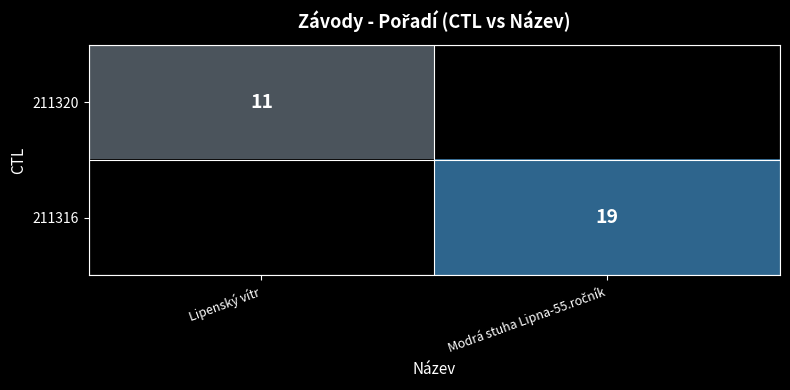

The value of 211320 at Lipenský vítr is 11. True or false?

True